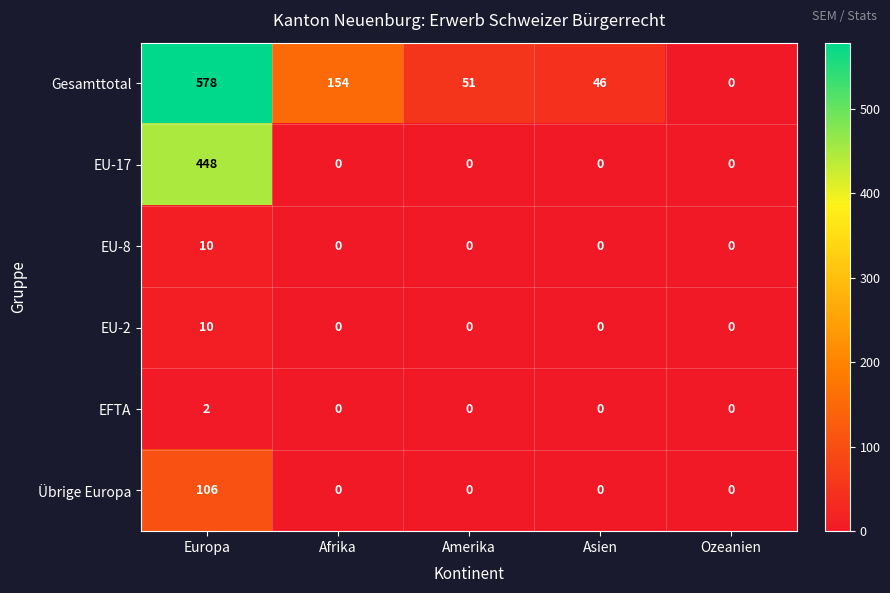

What is the total value across all series at Afrika?

154